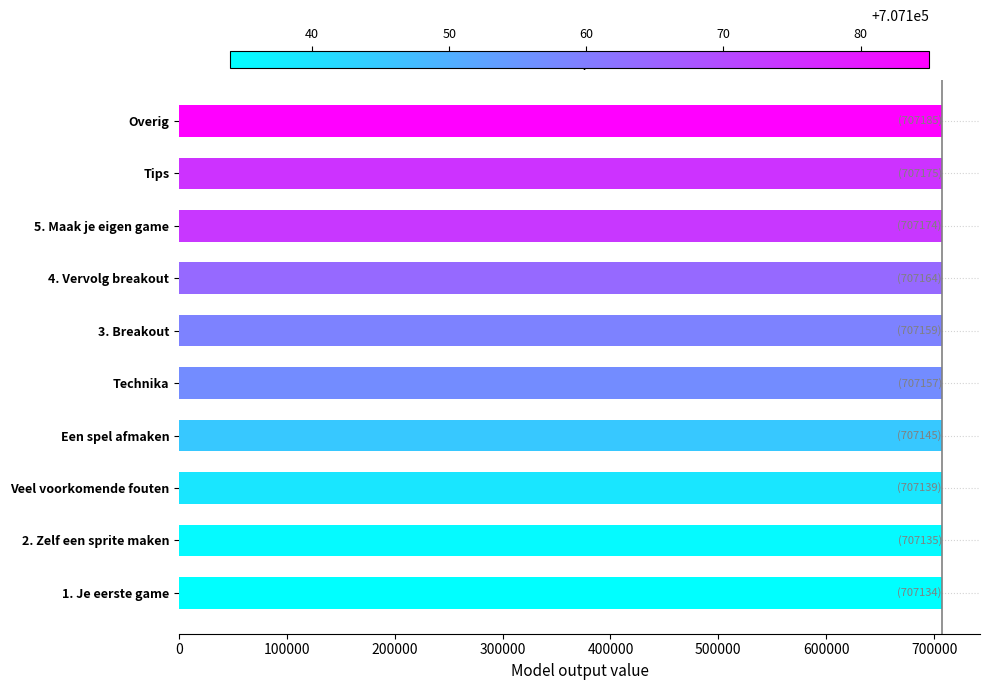

What is the sum of all values?

7071567